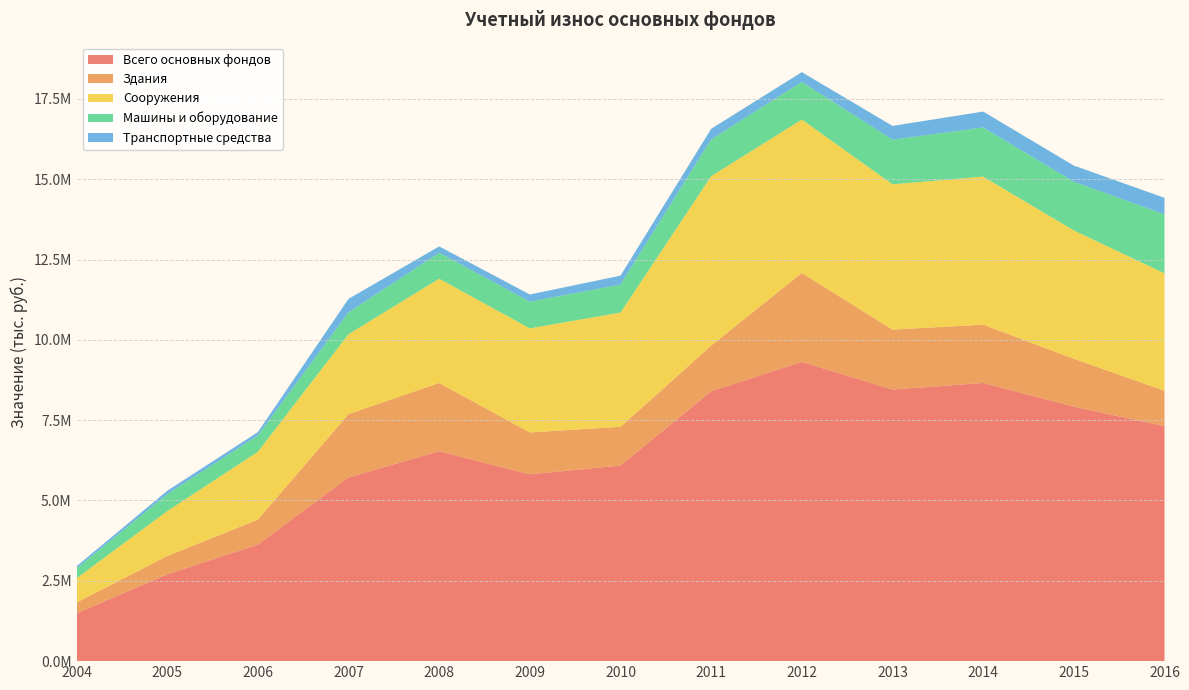

Reading left to right, list all the values displayed in this chart.

Всего основных фондов: 1487264	2700525	3626274	5718924	6532572	5814318	6087191	8400138	9313789	8453979	8658607	7920610	7315485
Здания: 335775	570684	779676	1970476	2125382	1305002	1206656	1421801	2768976	1865117	1815068	1491295	1100213
Сооружения: 756946	1396785	2110500	2486783	3245350	3237781	3556695	5272871	4774852	4523262	4607645	3993417	3655656
Машины и оборудование: 305309	528982	506340	680274	805670	833416	871583	1145929	1170853	1389082	1529420	1518967	1834183
Транспортные средства: 66663	103401	104964	419628	200624	222188	276739	329289	305110	427825	494909	500482	514827